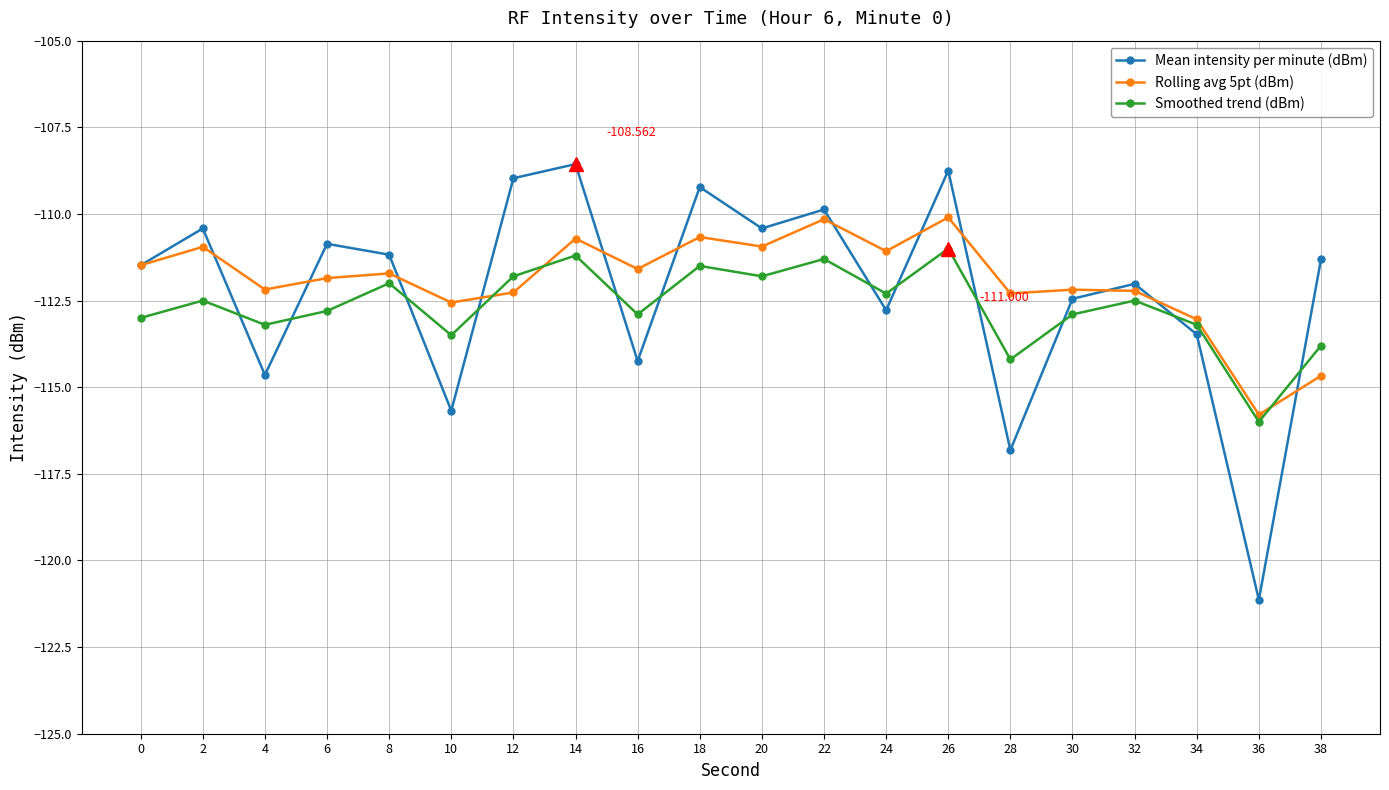

Is it true that Rolling avg 5pt (dBm) equals -68.0 at 2?

False